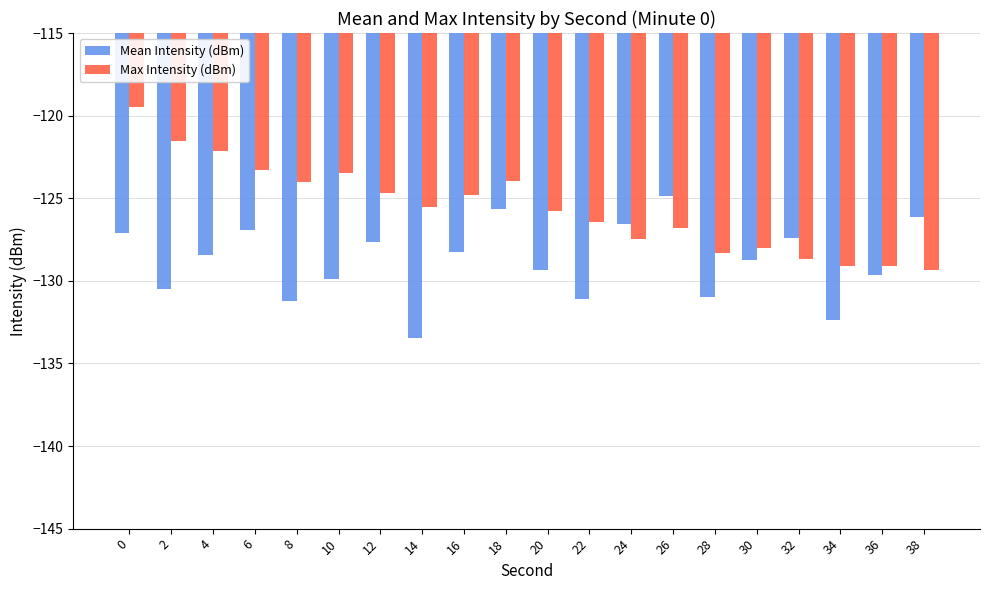

How many data points in Mean Intensity (dBm) are above -128?

8